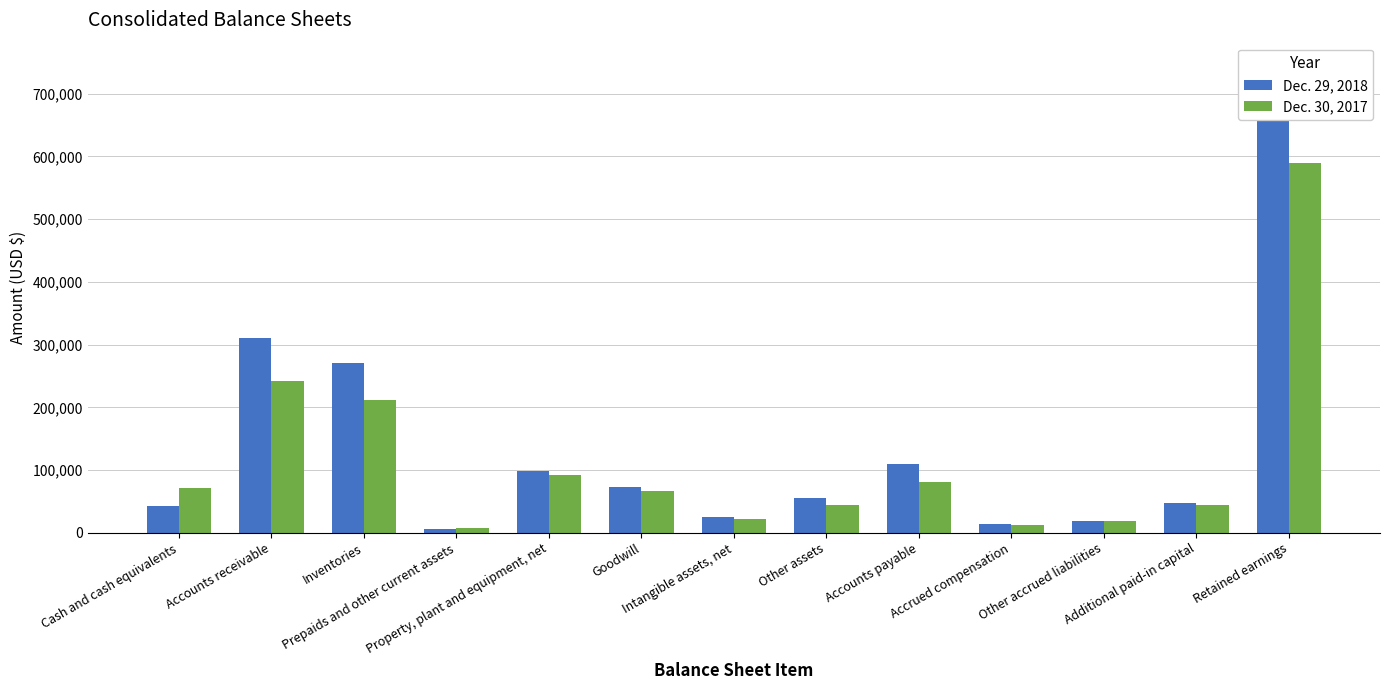

At how many categories does at least one series exceed 631955?

1